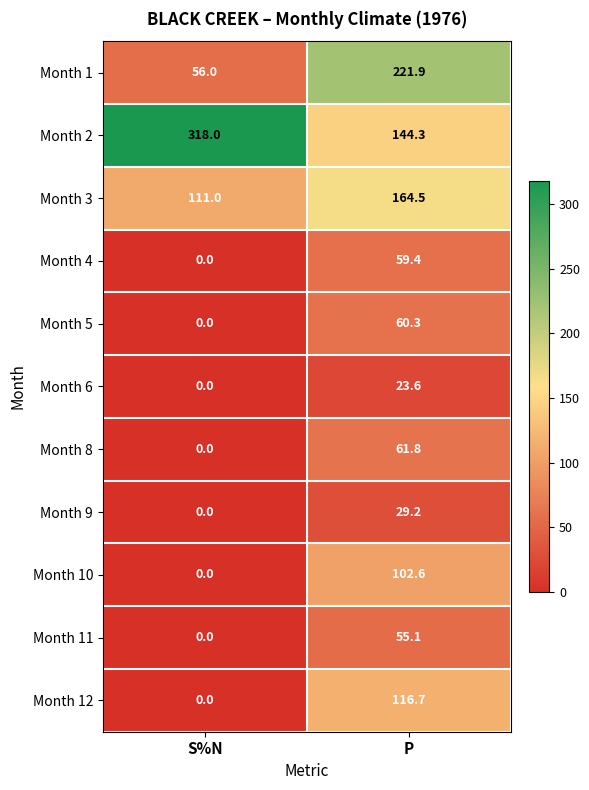

Reading right to left, what are all the values shown in this chart?

Month 1: 221.9	56.0
Month 2: 144.3	318.0
Month 3: 164.5	111.0
Month 4: 59.4	0.0
Month 5: 60.3	0.0
Month 6: 23.6	0.0
Month 8: 61.8	0.0
Month 9: 29.2	0.0
Month 10: 102.6	0.0
Month 11: 55.1	0.0
Month 12: 116.7	0.0